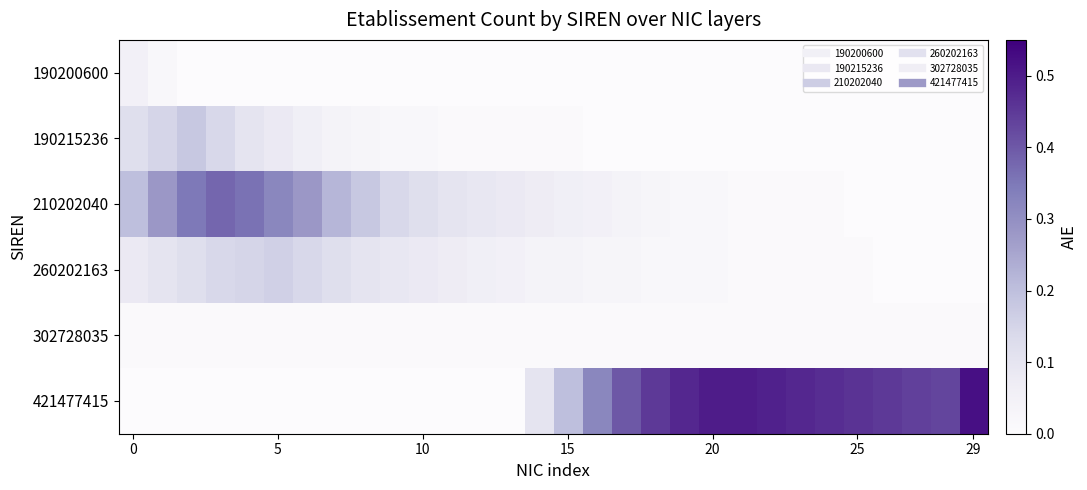

How many data points does each series have?

30